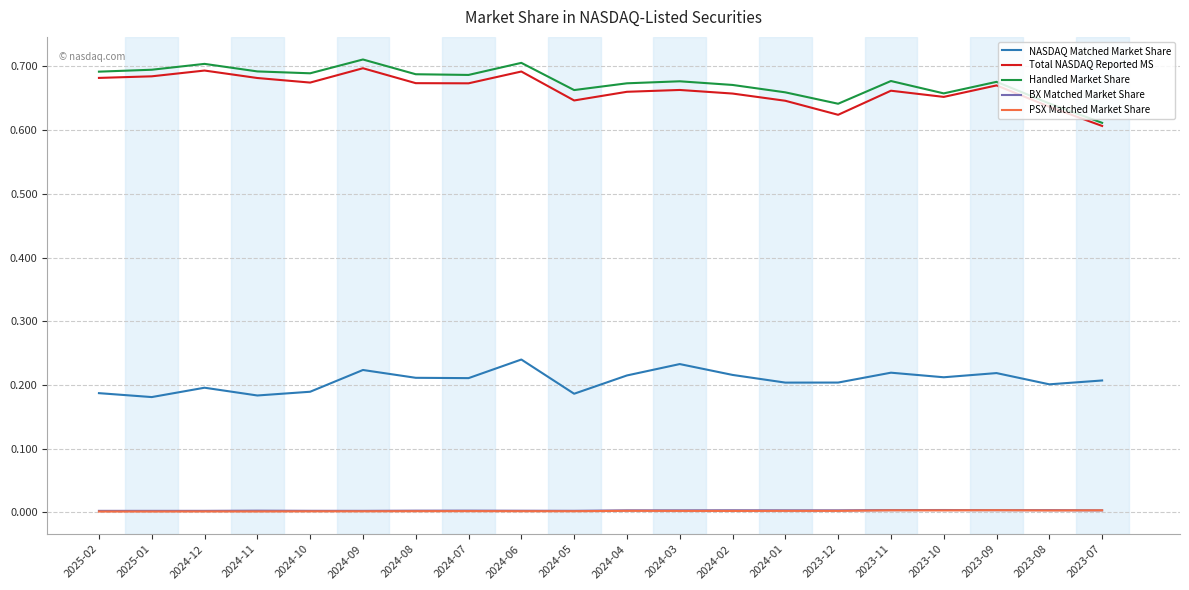

True or false: NASDAQ Matched Market Share and PSX Matched Market Share cross at least once.

False